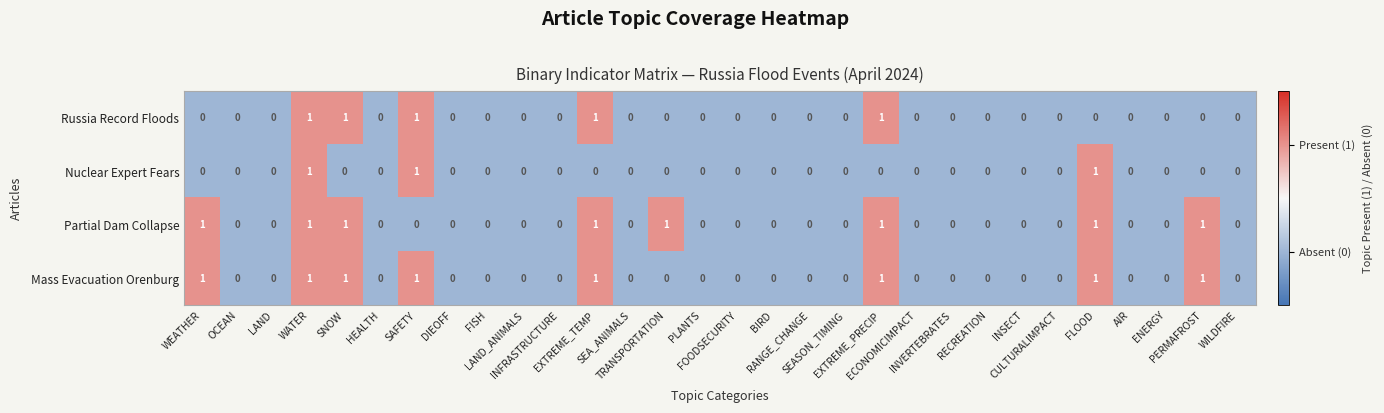

How many Partial Dam Collapse values are between 0 and 1?

30